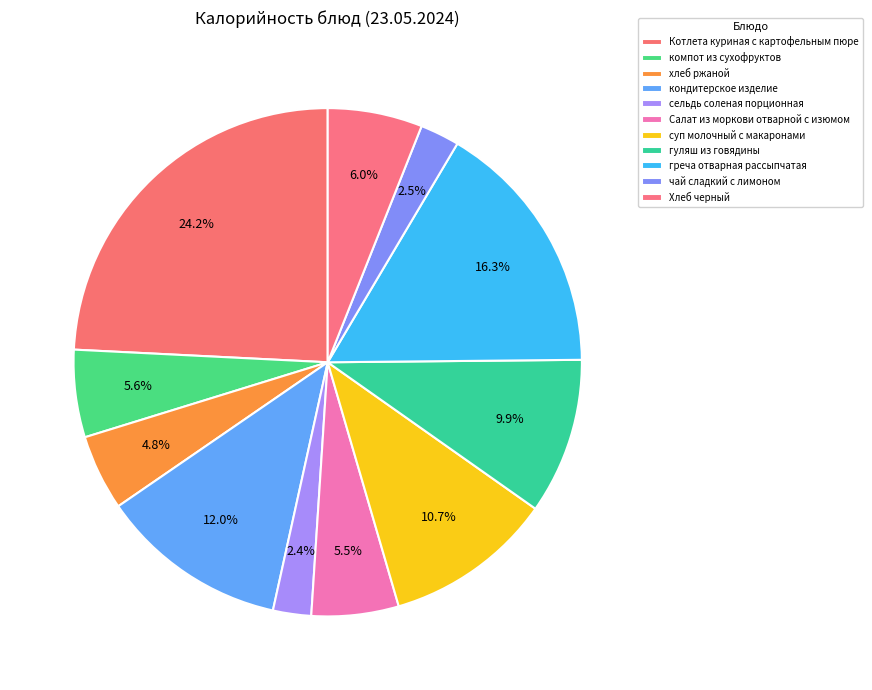

Is there a majority slice in this chart?

No